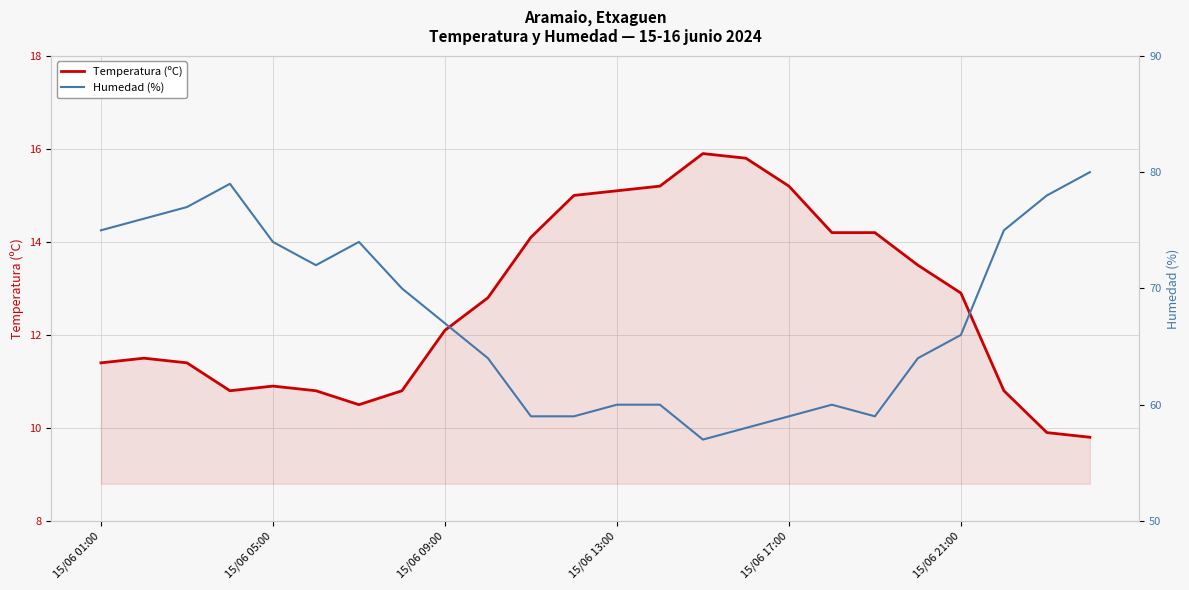

True or false: Humedad (%) and Temperatura (ºC) intersect in this chart.

False